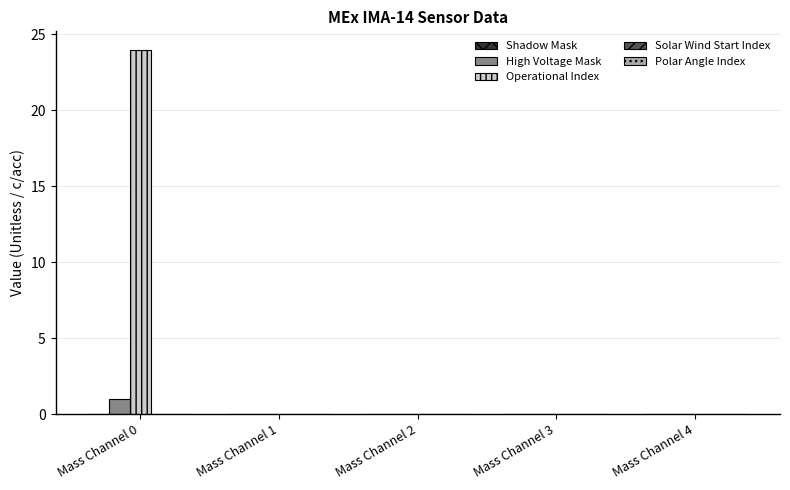

What is the maximum value shown in the chart?

24